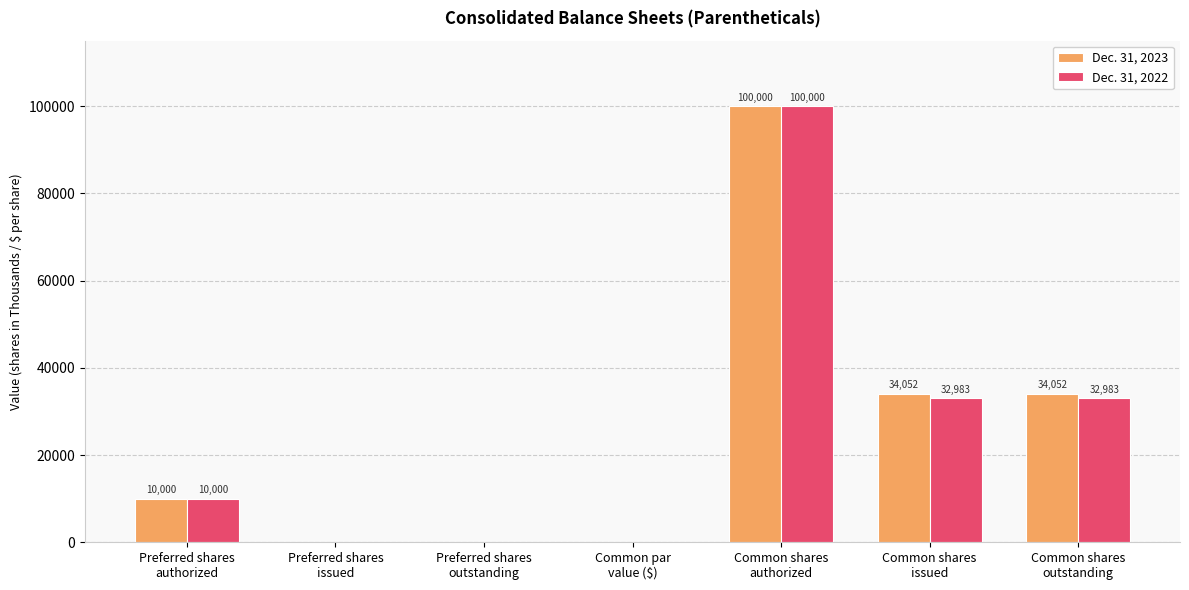

What is the maximum value for Dec. 31, 2022?

100000.0